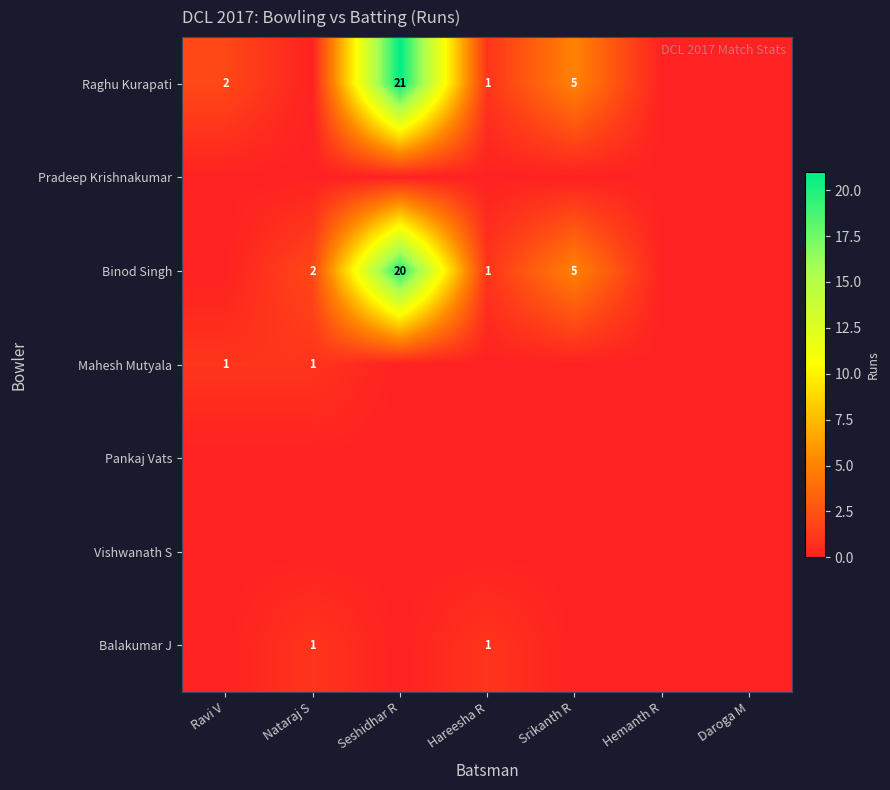

How many data points does each series have?

7